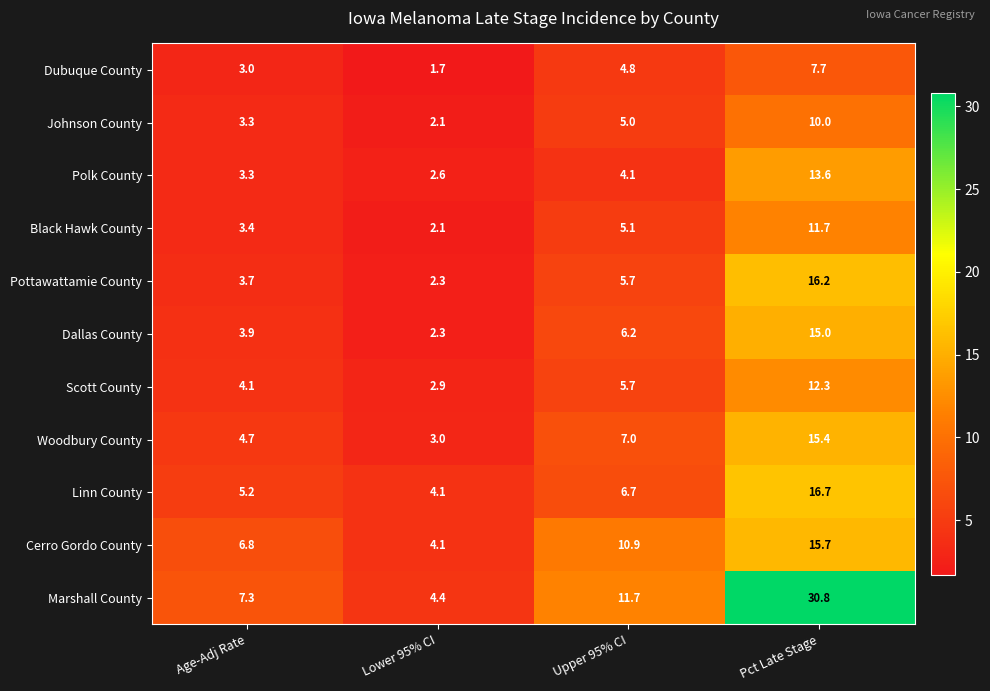

What is the difference between the highest and lowest values at Age-Adj Rate?

4.3